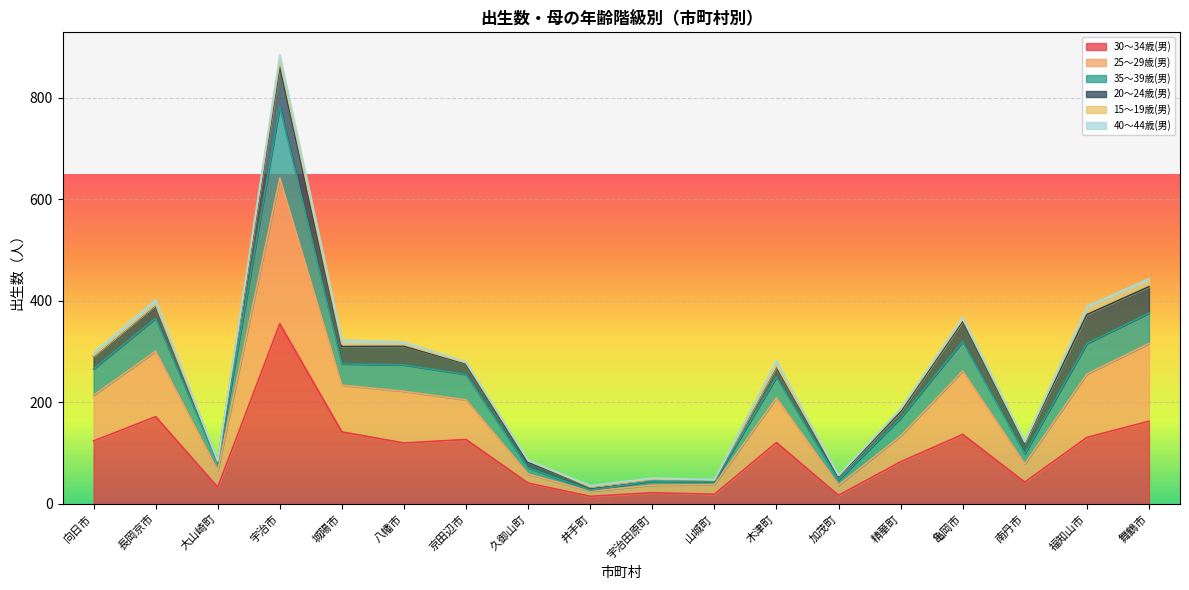

Which has a higher value, 長岡京市 or 大山崎町?

長岡京市